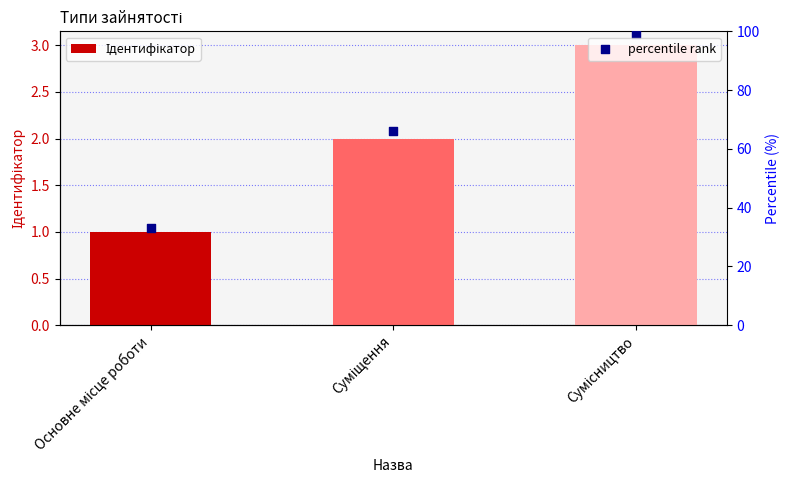

Is the value of Ідентифікатор at Основне місце роботи greater than the value of percentile rank at Сумісництво?

No